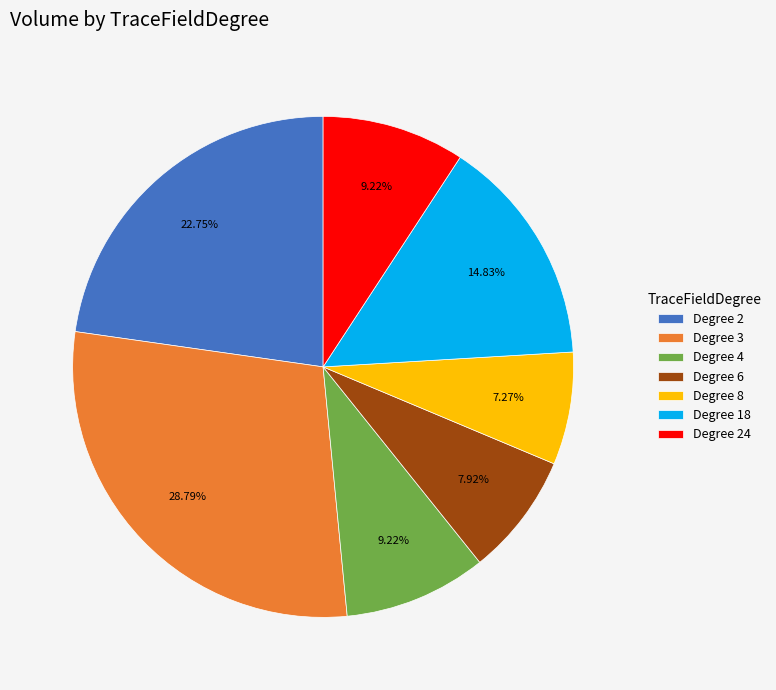

Does any single category account for the majority?

No